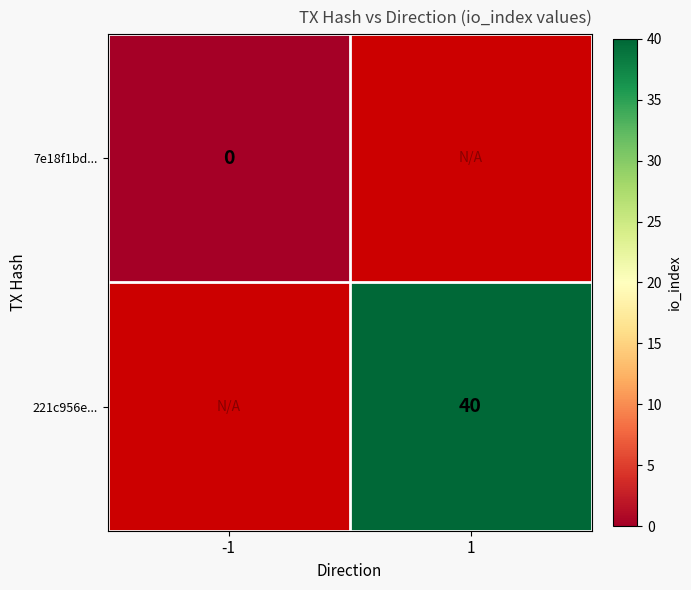

The value of 221c956e... at 1 is 40. True or false?

True